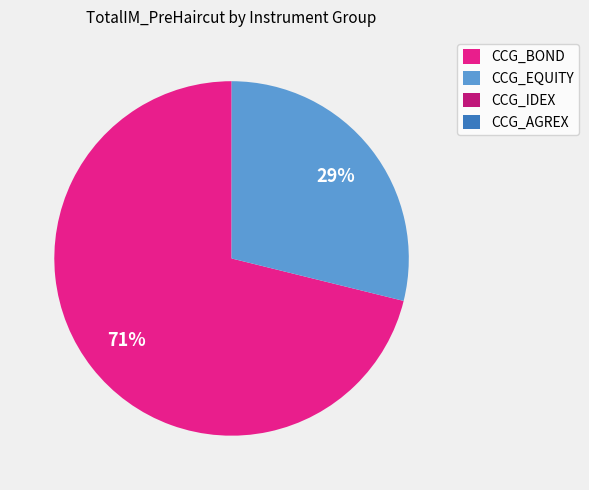

What percentage is the CCG_BOND slice, to the nearest percent?

71%